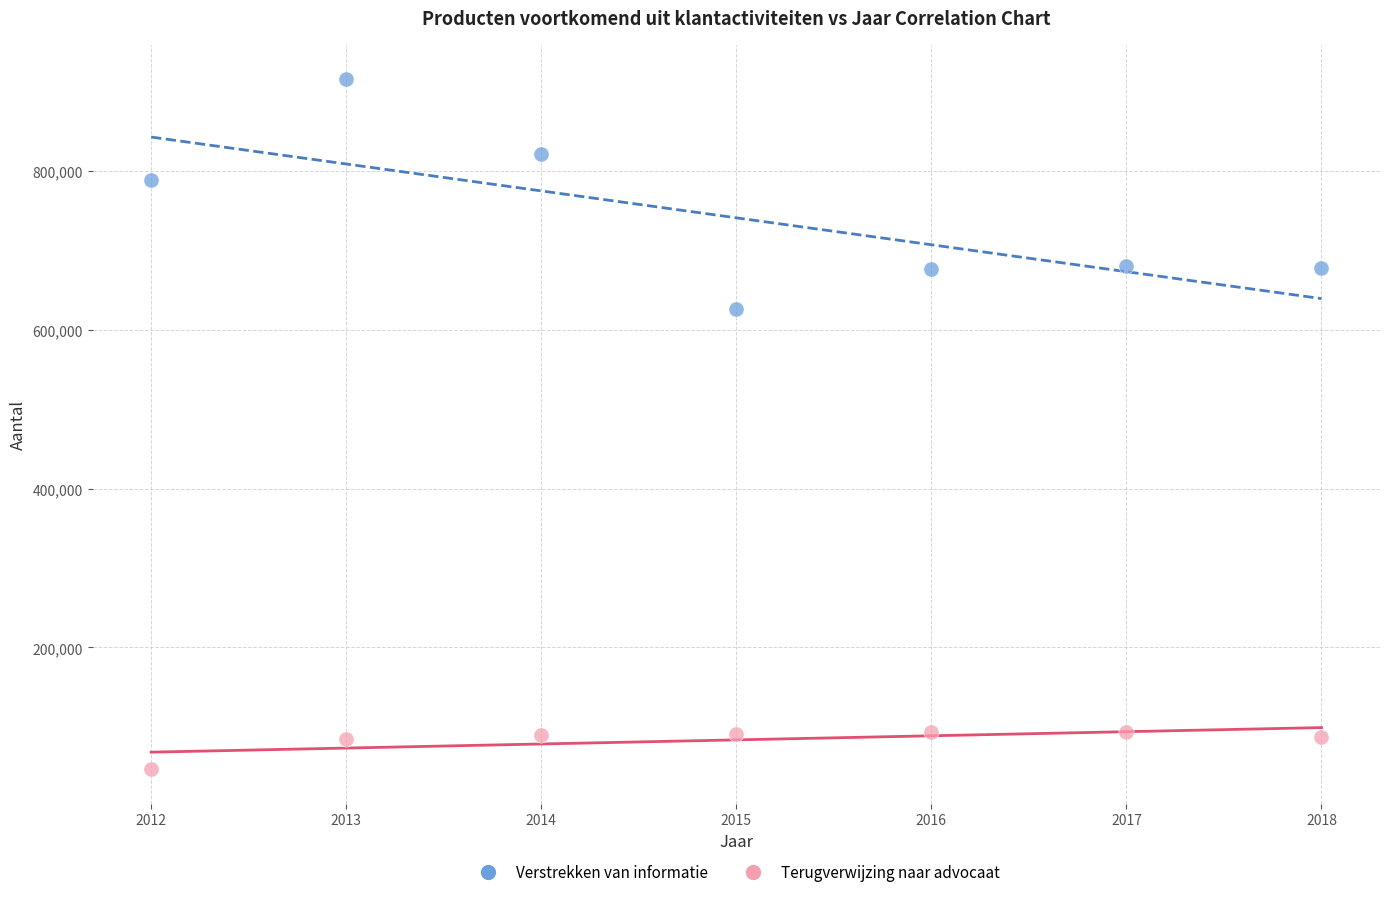

Which series has the widest spread of Y values?

Verstrekken van informatie